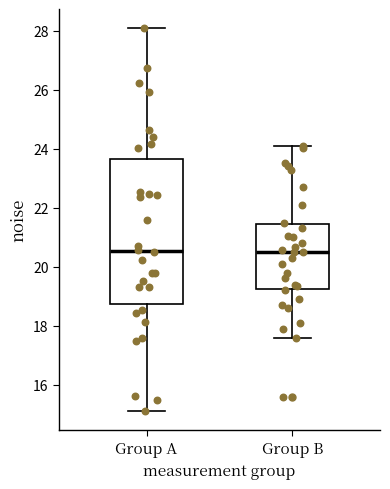

Where does the median line of the box for Group B sit on the y-axis? The values are not printed on the chart, so give them approximately, as read against the axis.

20.6